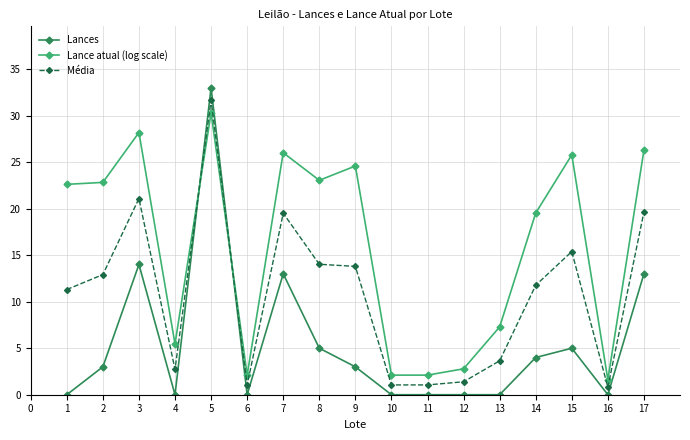

How many times do Lance atual (log scale) and Lances cross each other?

2